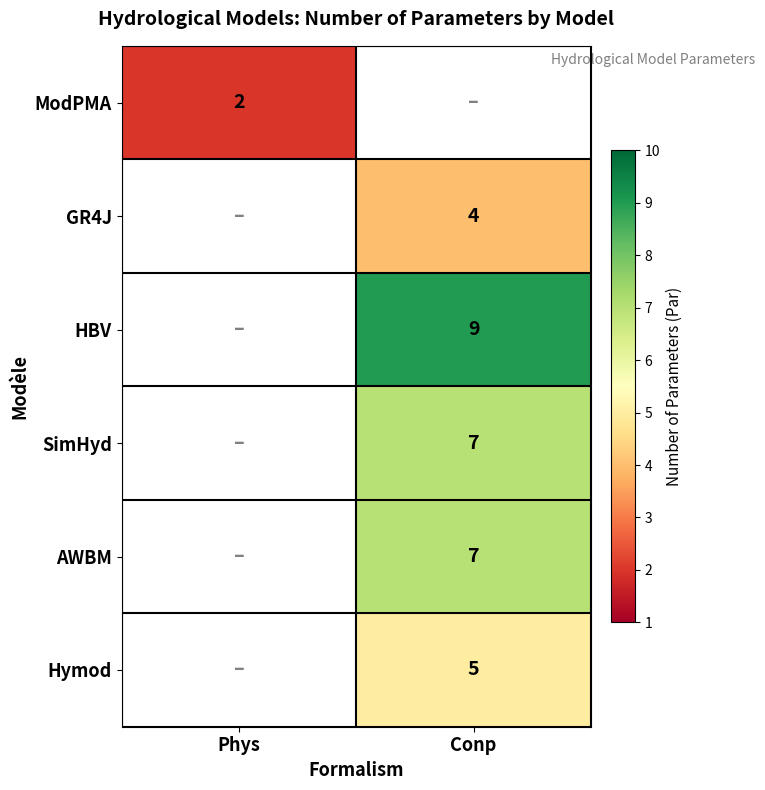

The Hymod series shows 2 at Conp. True or false?

False